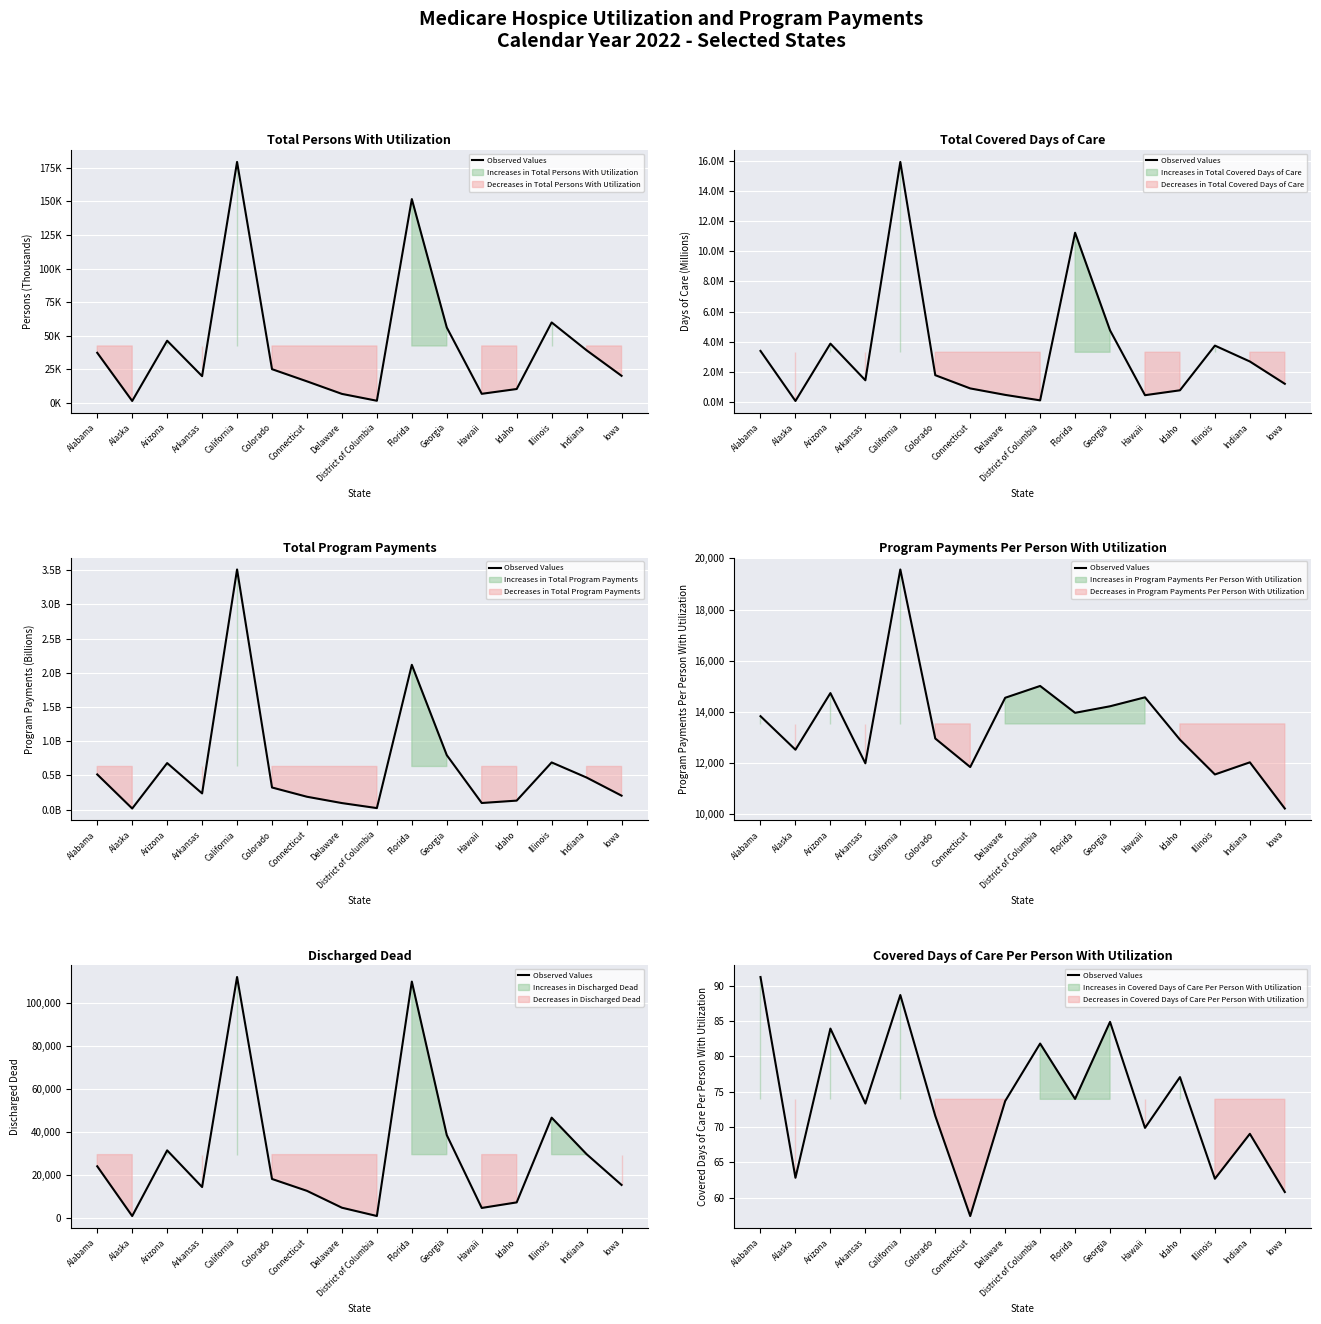

Reading right to left, extract all data points from this chart.

Iowa=60.8	Indiana=69.0	Illinois=62.7	Idaho=77.0	Hawaii=69.9	Georgia=84.9	Florida=74.0	District of Columbia=81.8	Delaware=73.7	Connecticut=57.4	Colorado=71.6	California=88.7	Arkansas=73.3	Arizona=83.9	Alaska=62.8	Alabama=91.2